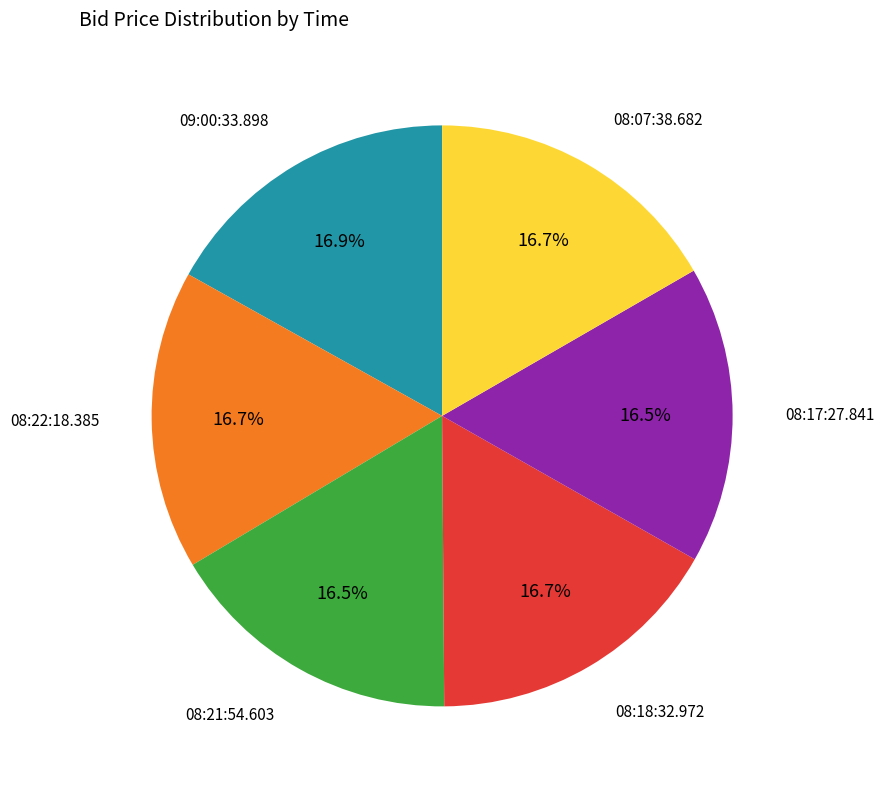

Does any single category account for the majority?

No